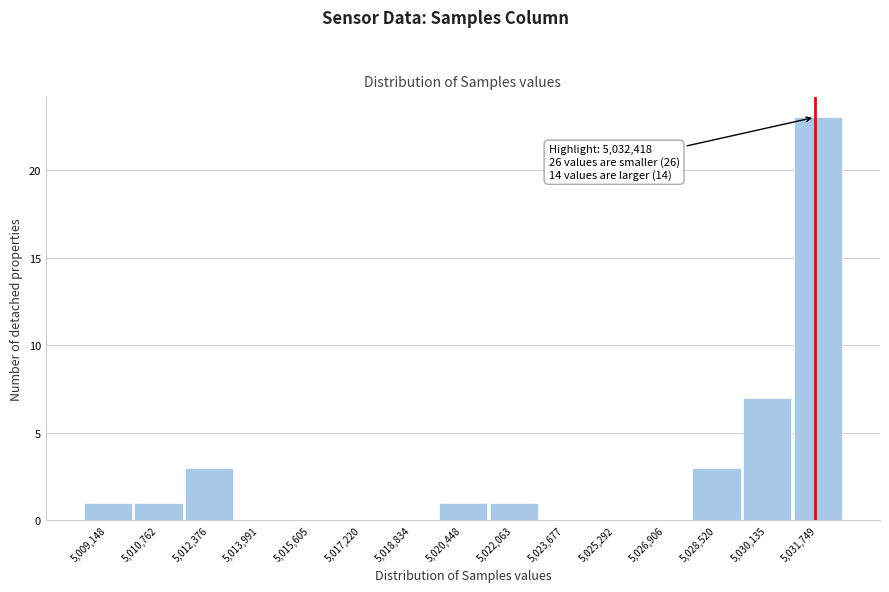

Reading left to right, extract all data points from this chart.

5,009,148=1	5,010,762=1	5,012,376=3	5,013,991=0	5,015,605=0	5,017,220=0	5,018,834=0	5,020,448=1	5,022,063=1	5,023,677=0	5,025,292=0	5,026,906=0	5,028,520=3	5,030,135=7	5,031,749=23